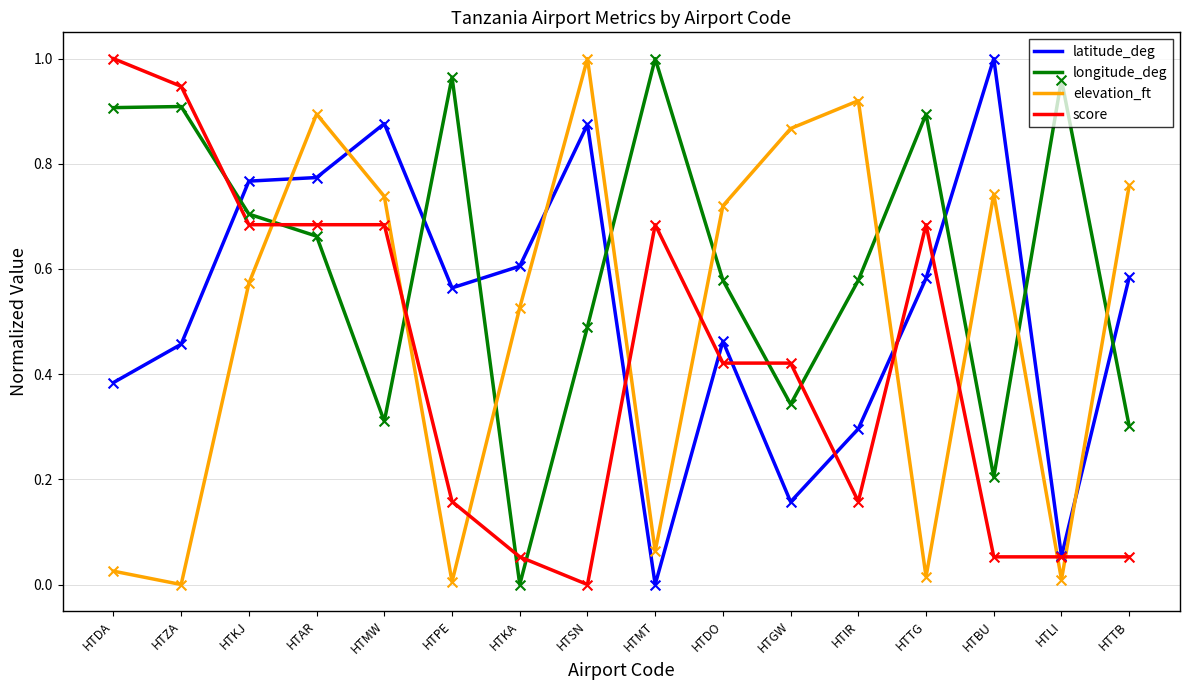

Between HTIR and HTLI, which series saw the biggest shift?

elevation_ft